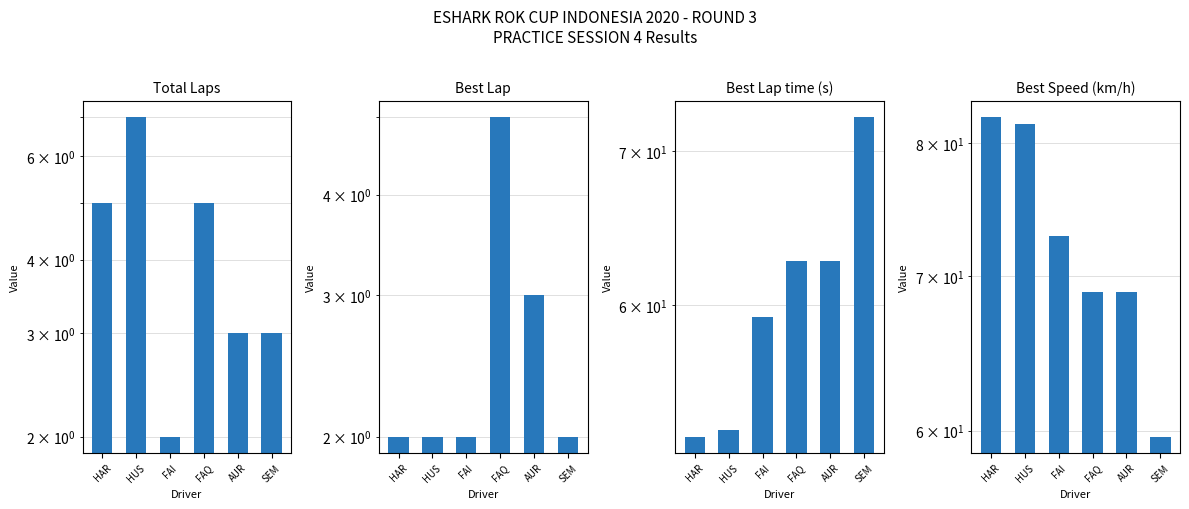

Reading left to right, transcribe all the data shown in this chart.

Total Laps: 5.0	7.0	2.0	5.0	3.0	3.0
Best Lap: 2.0	2.0	2.0	5.0	3.0	2.0
Best Lap time: 52.6	53.0	59.3	62.7	62.7	72.4
Best Speed: 82.1	81.6	72.9	68.9	68.9	59.6